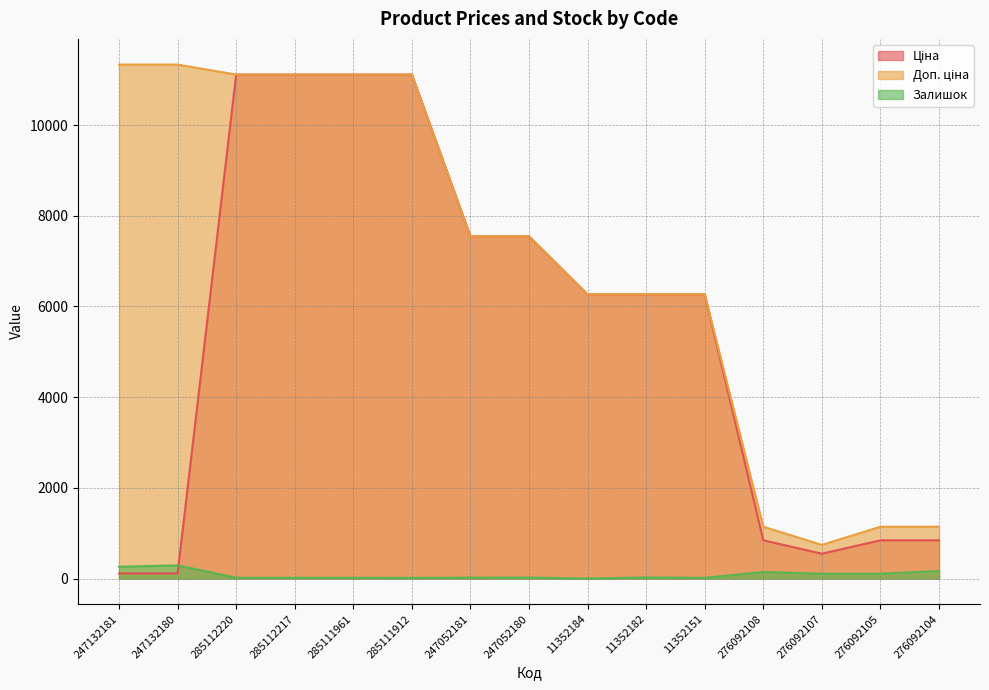

What are all the series names shown in the legend?

Ціна, Доп. ціна, Залишок